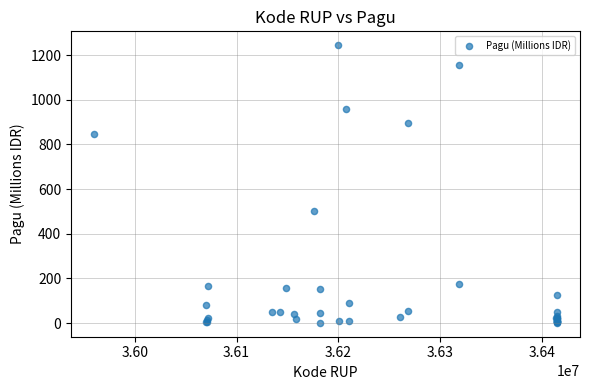

What Y value in the scatter plot is closest to 622?

499.9